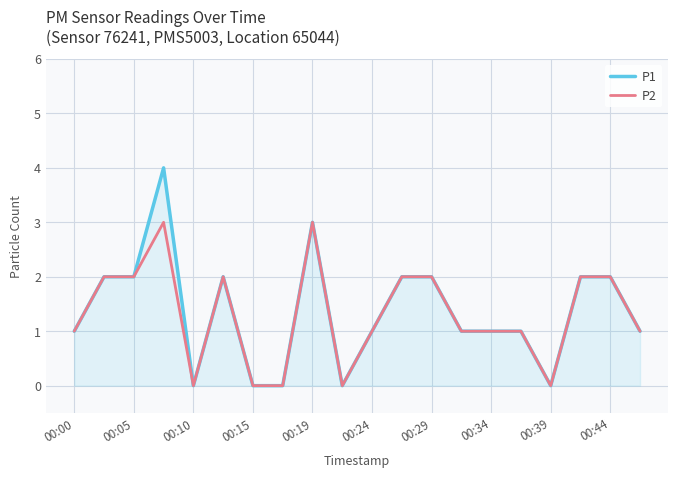

Which series has the largest range (max minus min)?

P1